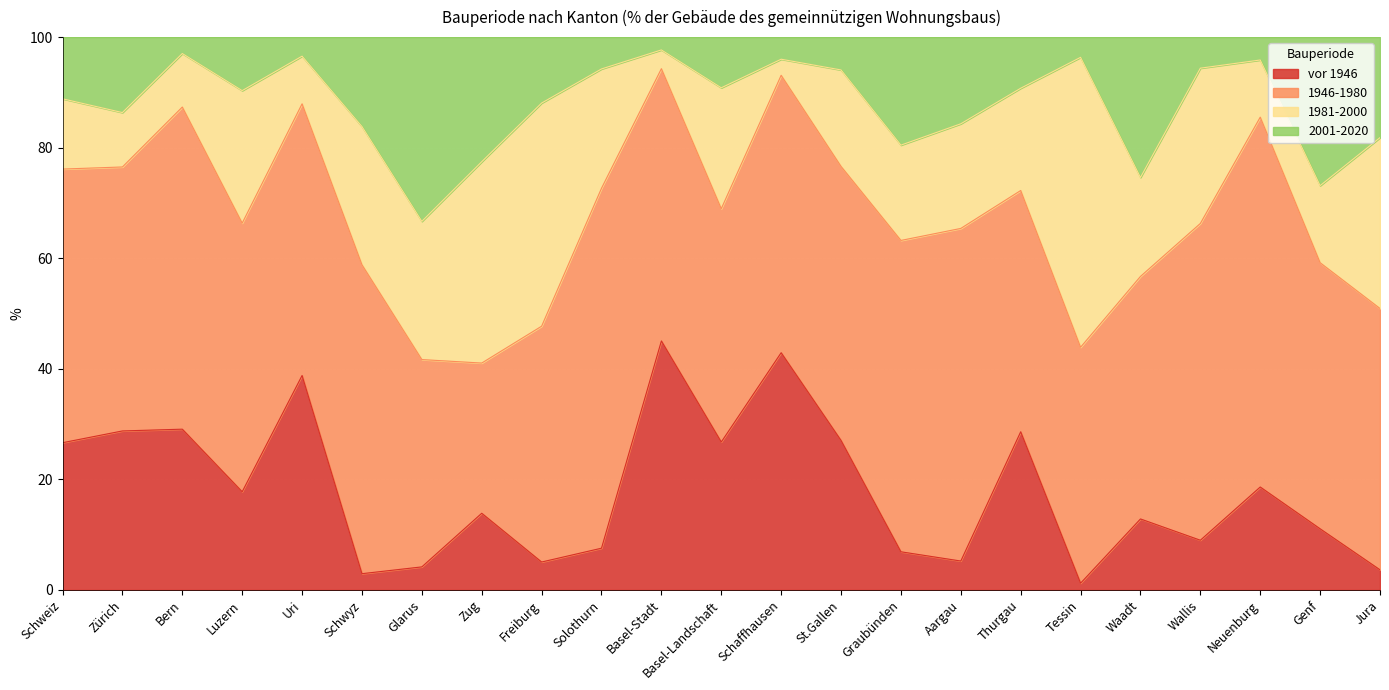

At which label does 2001-2020 first exceed 90?

Bern